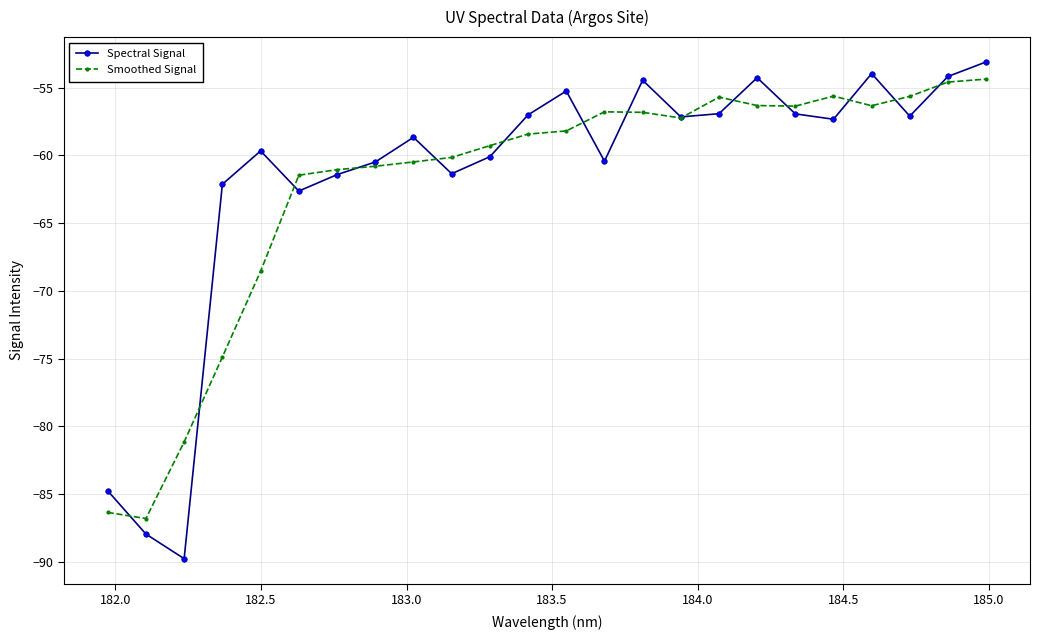

Which series has the largest range (max minus min)?

Spectral Signal